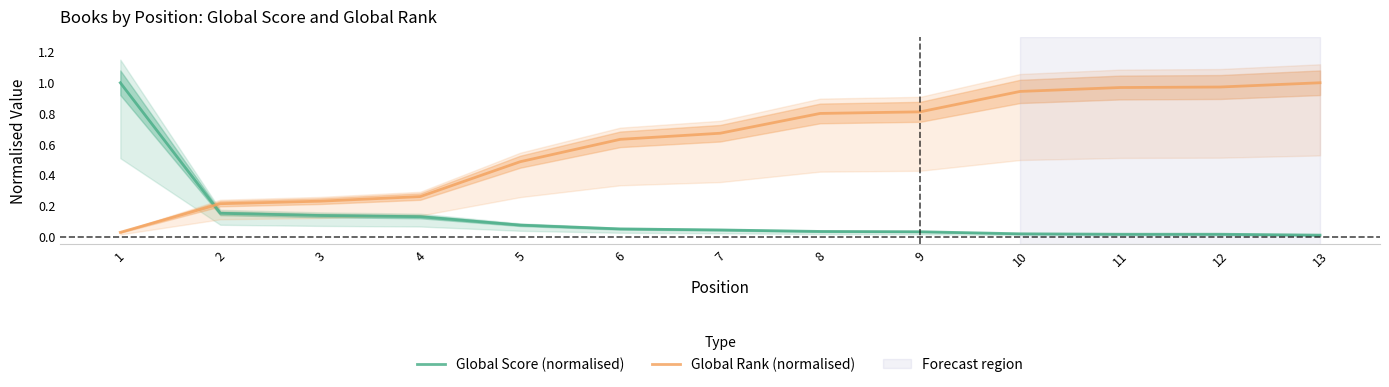

What is the difference between the Global Score (normalised) values at 4 and 13?

0.1